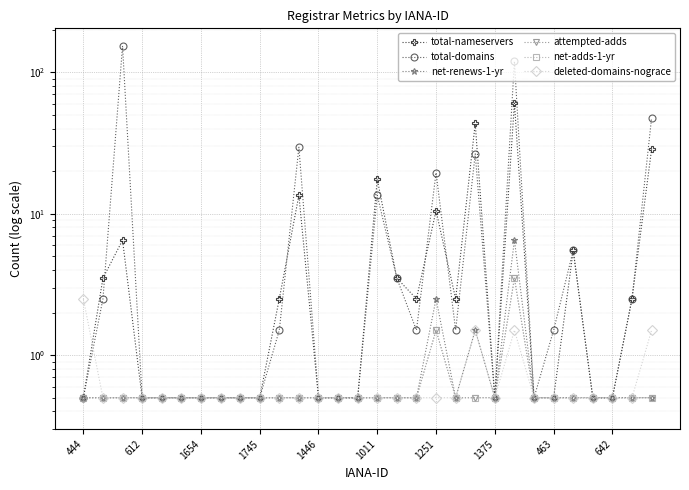

What position from the left is 25?

26